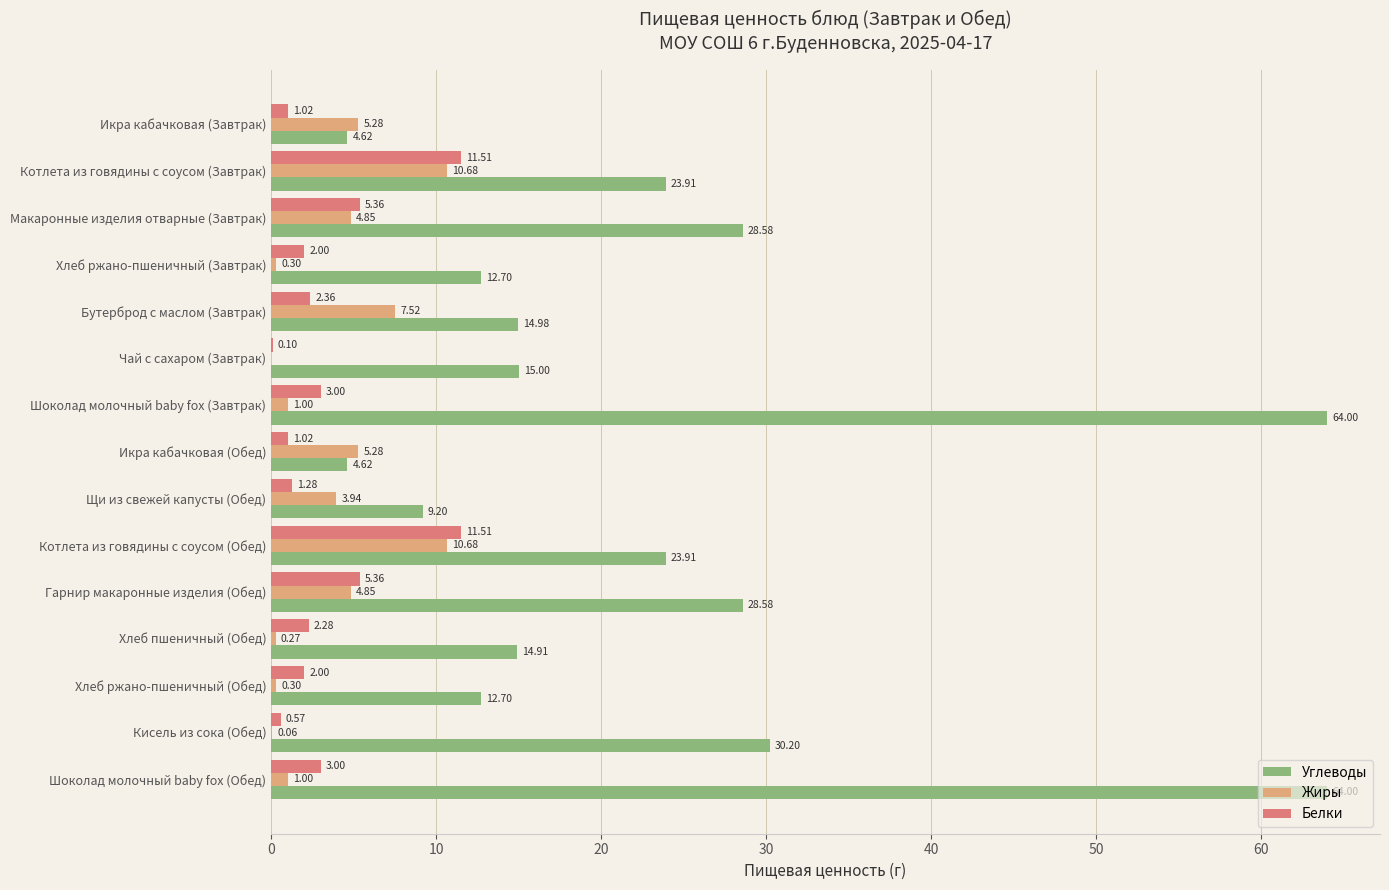

What is the total value across all series at Щи из свежей капусты (Обед)?

14.4